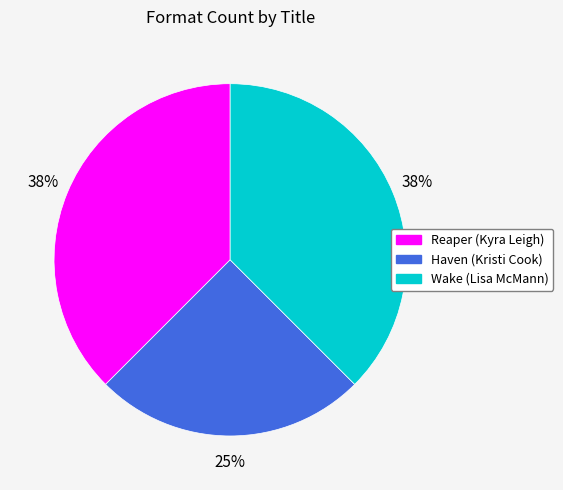

True or false: Wake (Lisa McMann) accounts for 44% of the total.

False